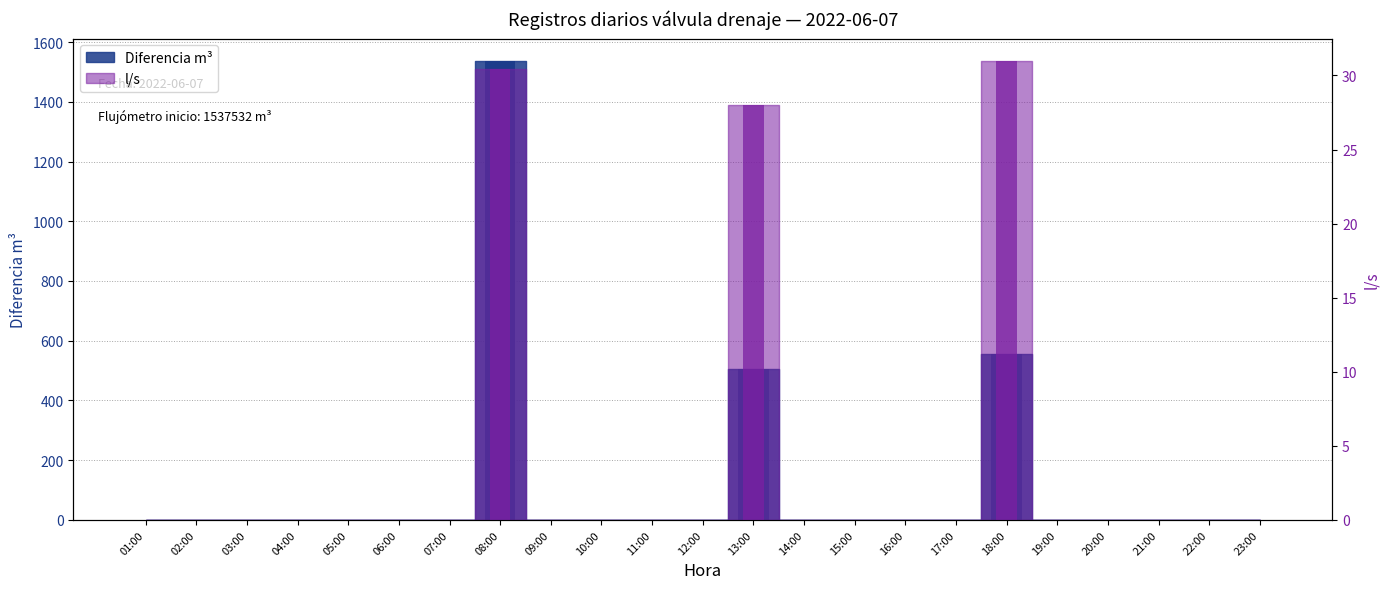

Between 08:00 and 19:00, which series saw the biggest shift?

Diferencia m³